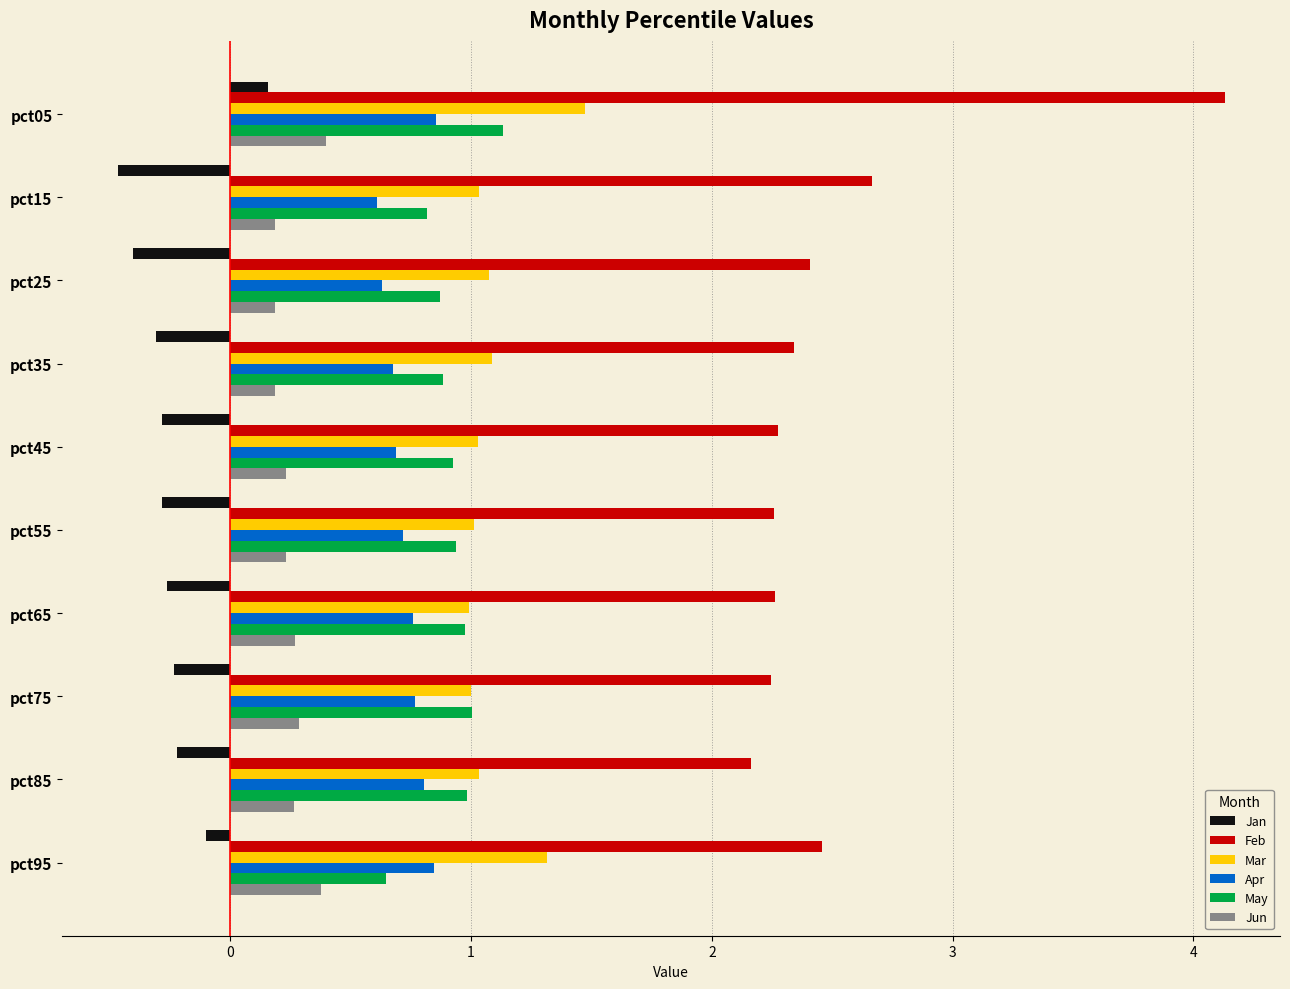

Which series has the largest range (max minus min)?

Feb